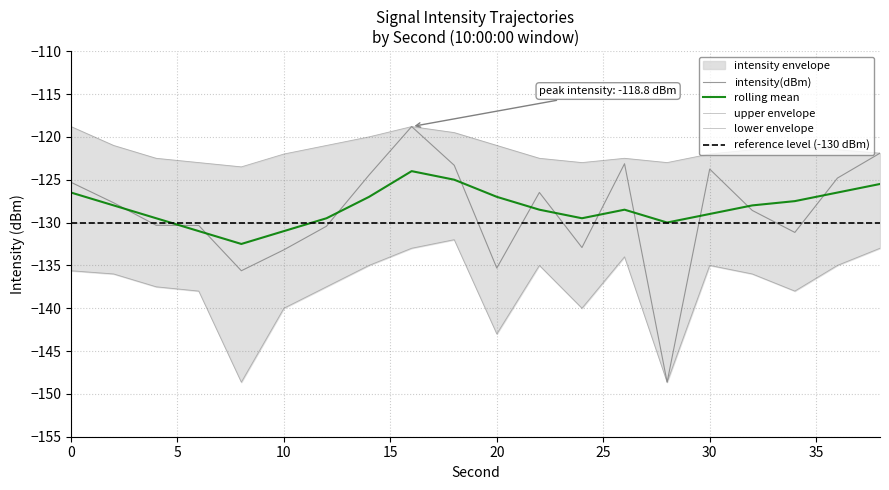

At which category does intensity(dBm) reach its first local valley?

8